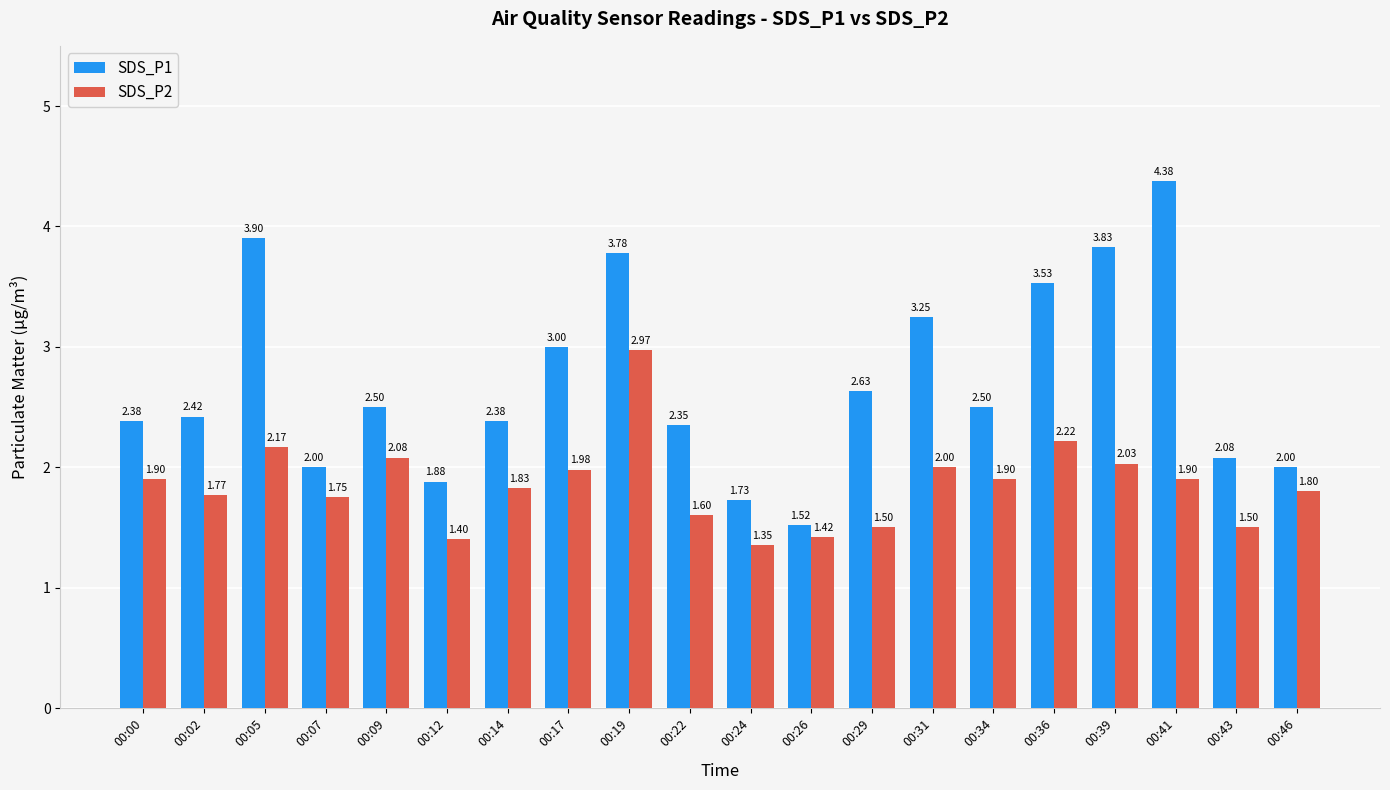

What is the maximum value shown in the chart?

4.4